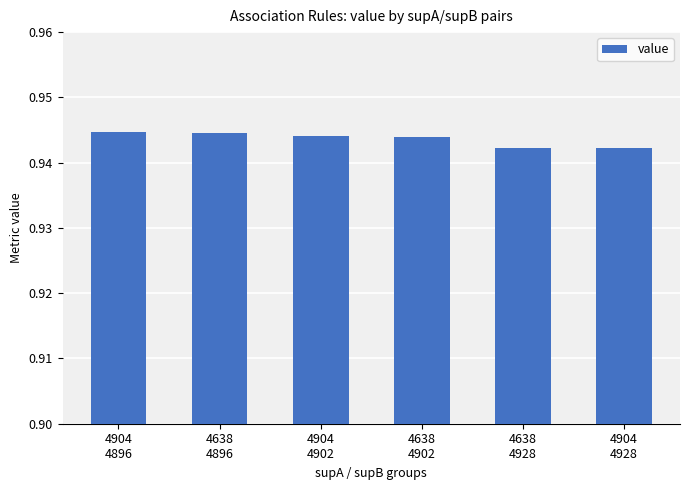

What is the sum of all values?

5.7